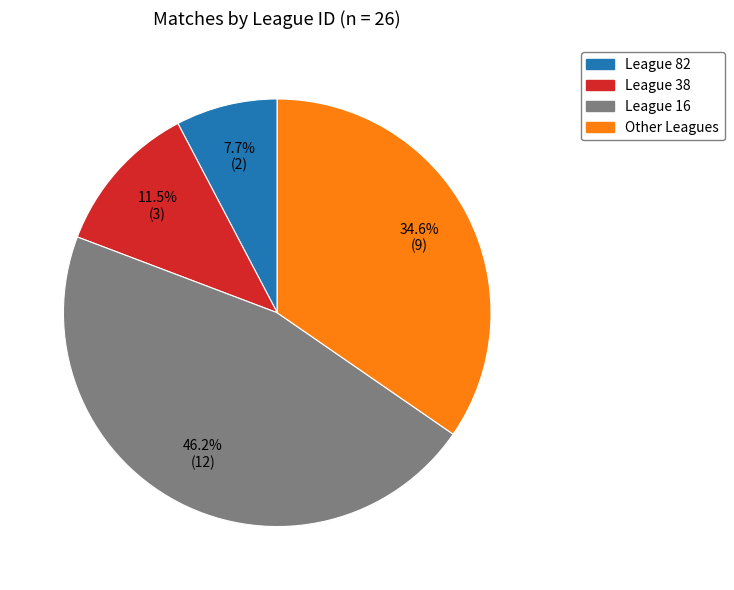

What portion of the pie excludes League 82?

92.3%